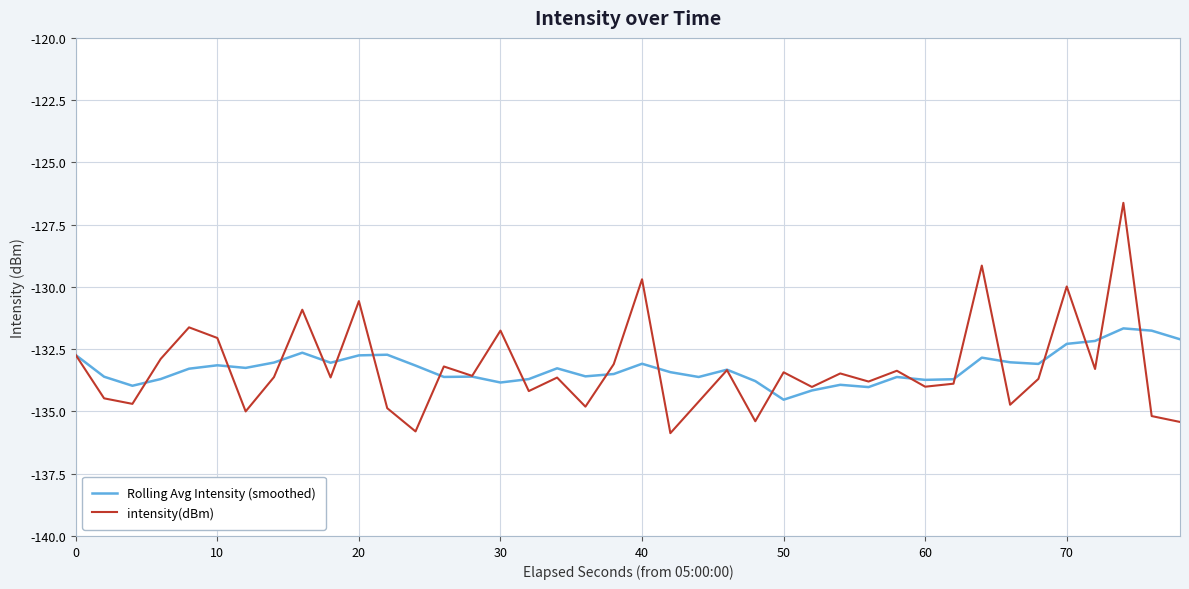

Rank the series by their maximum value, from highest to lowest.

intensity(dBm), Rolling Avg Intensity (smoothed)